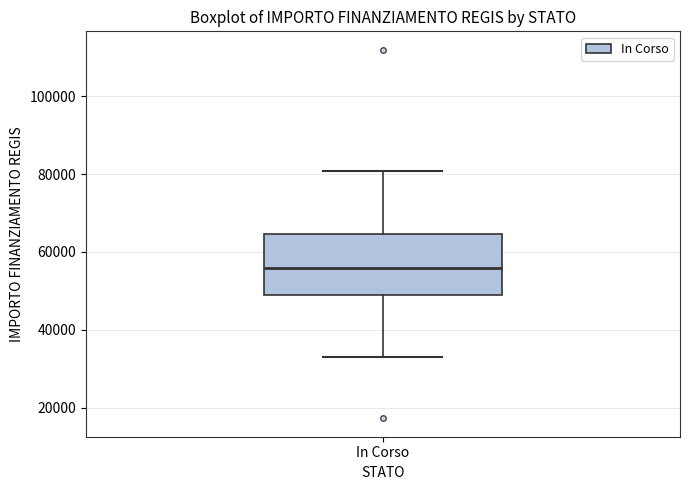

Transcribe this box plot: give where the median line is, the range the box spans, and where the two whiskers end, as read against the y-axis. The values are not printed on the chart, so give them approximately, as read against the axis.

median 56000, box 50000 to 64000, whiskers 32000 to 80000